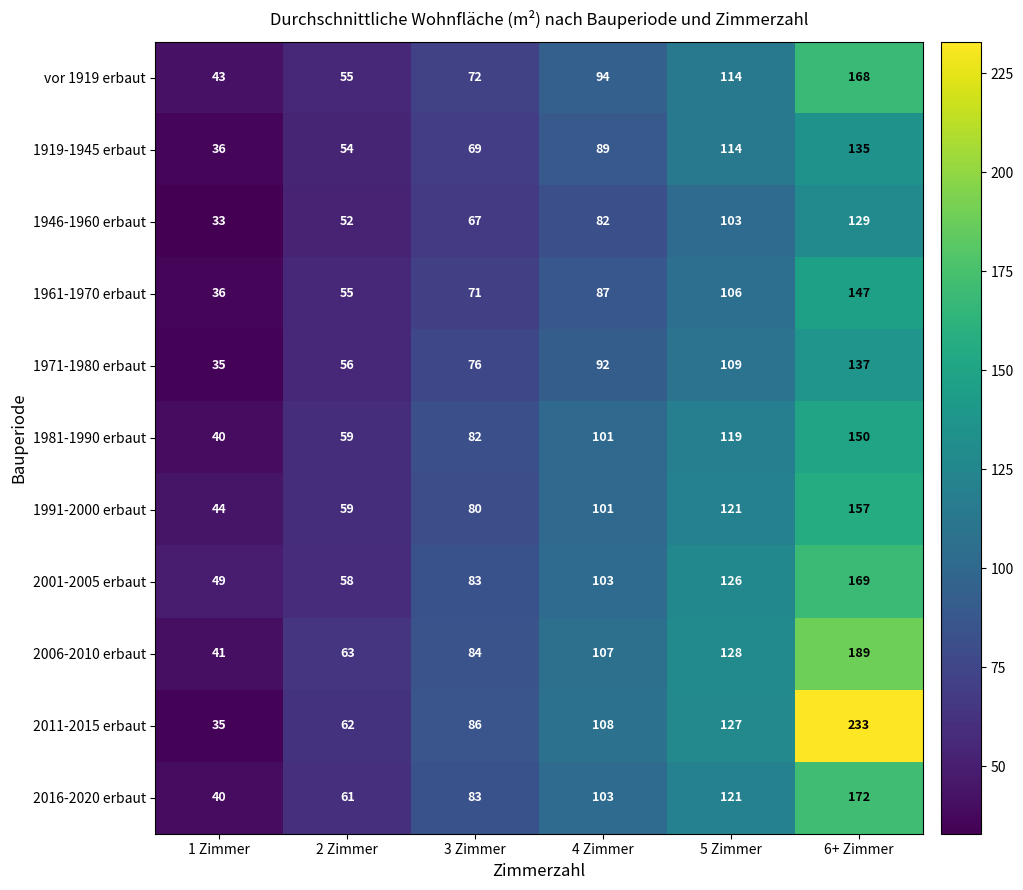

Is it true that 1961-1970 erbaut equals 87 at 4 Zimmer?

True